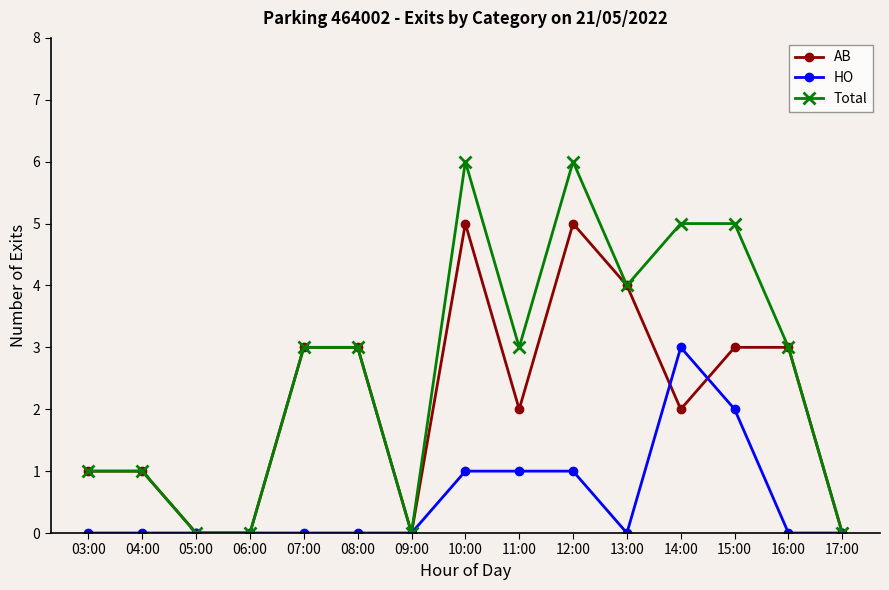

Which series has the largest total across all categories?

Total